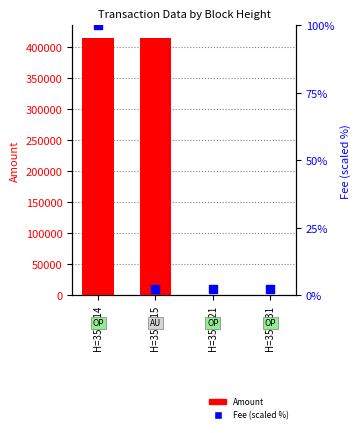

Which series has the largest total across all categories?

Amount